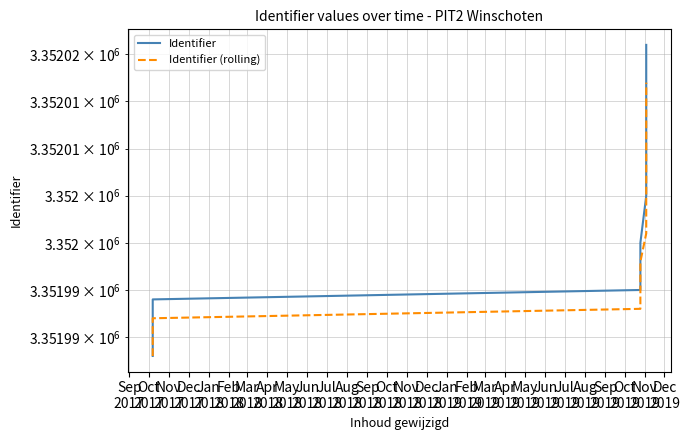

At Jan
2018, list the series in order from largest to smallest.

Identifier, Identifier (rolling)